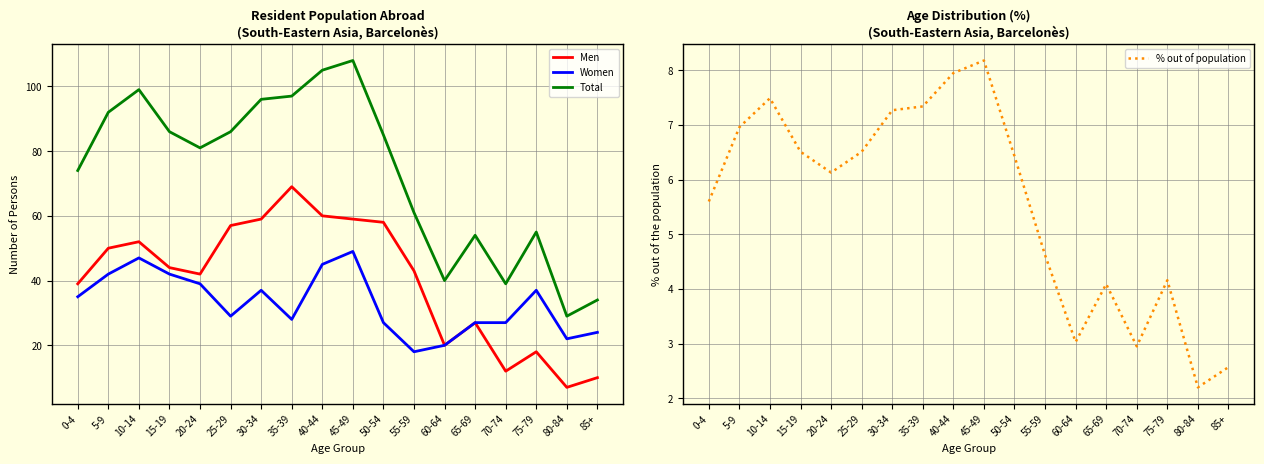

How many values in the % out of population series exceed 6?

10